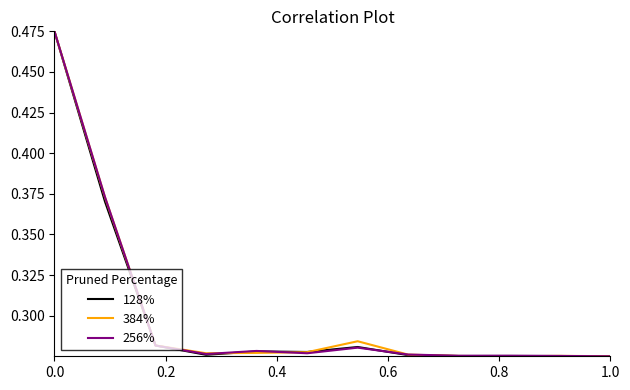

Is the value of 256% at 1.0 greater than the value of 128% at 0.0?

No